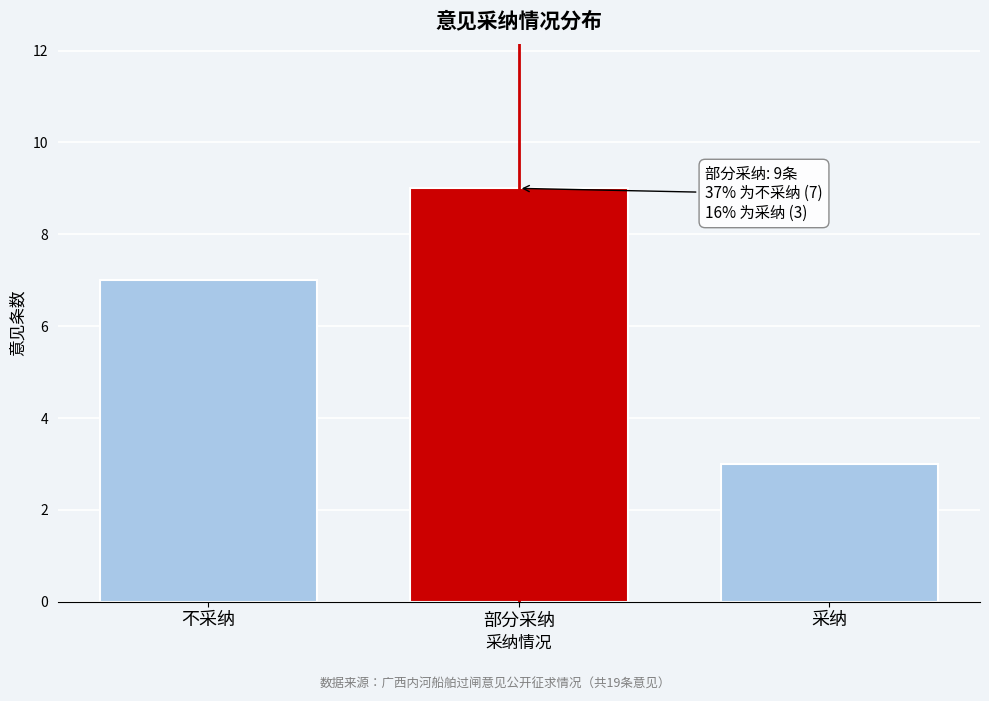

Reading left to right, transcribe all the data shown in this chart.

7	9	3